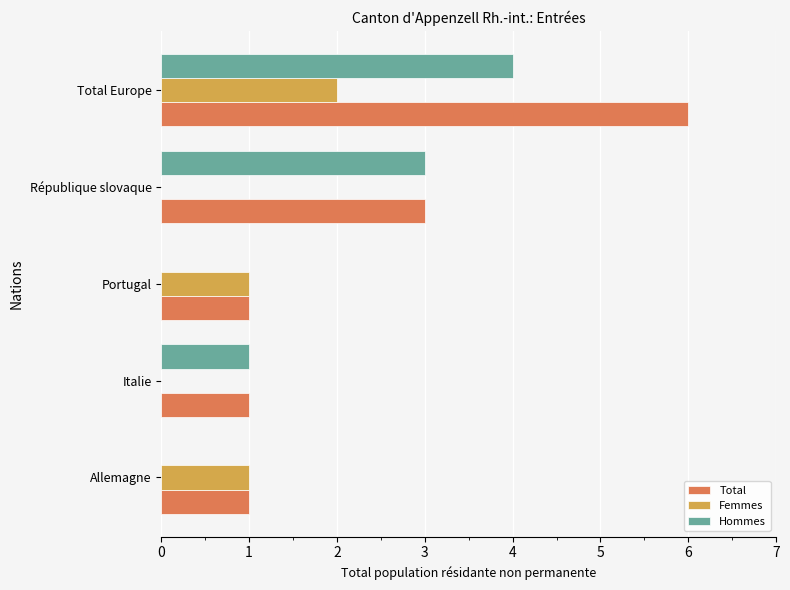

What is the maximum value for Total?

6